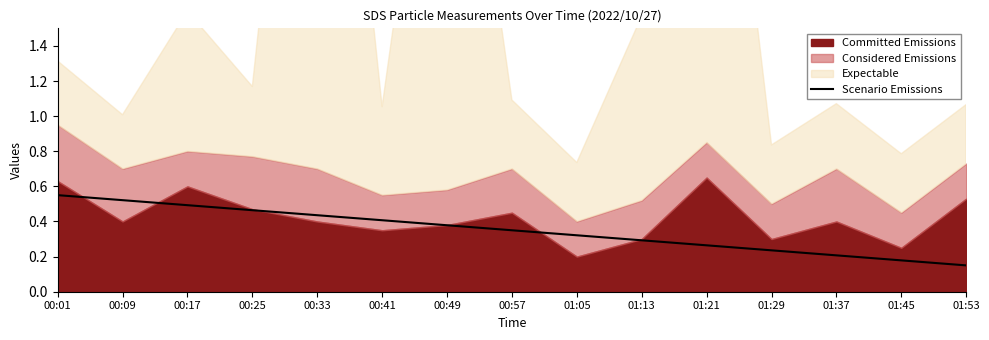

What is the label of the 4th point from the left?

00:25